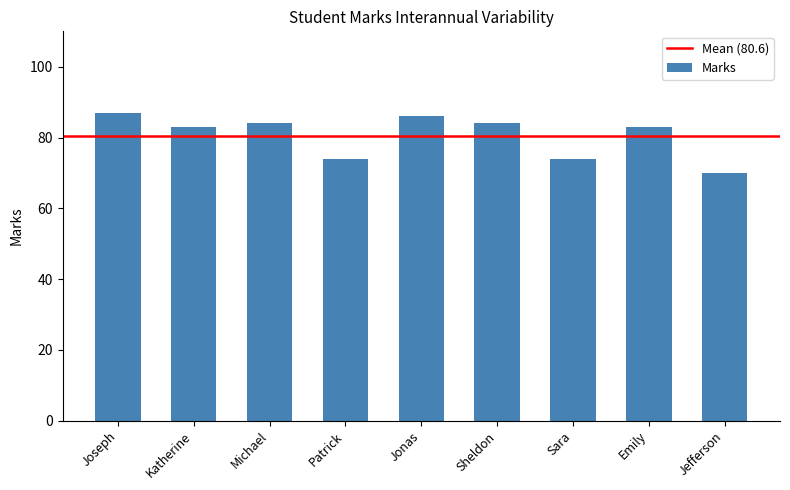

What is the label of the 8th bar from the right?

Katherine